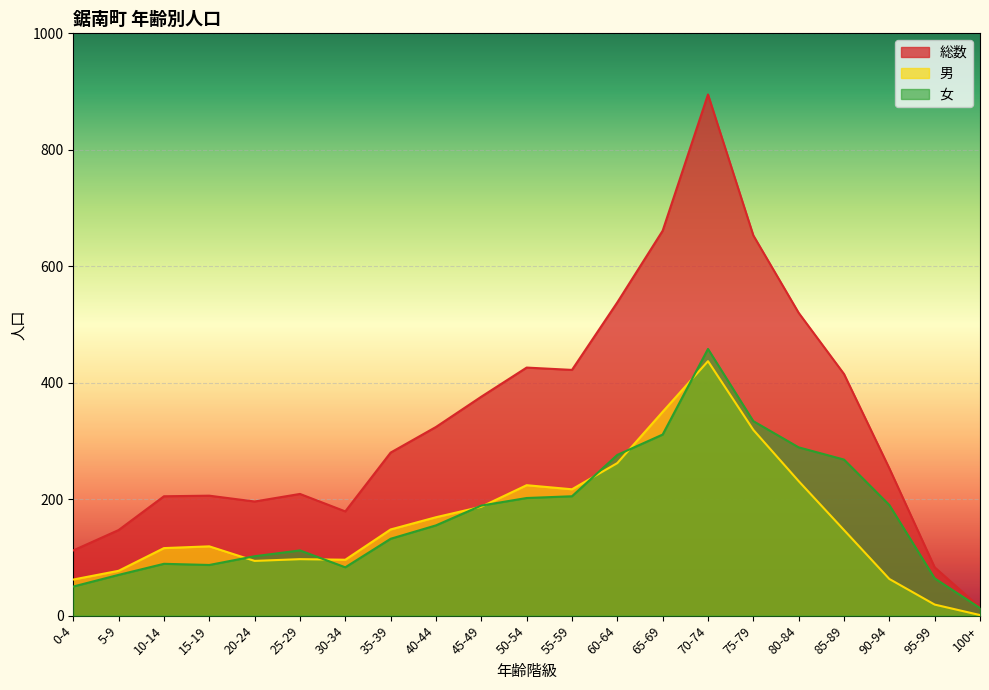

True or false: 女 and 男 cross at least once.

True